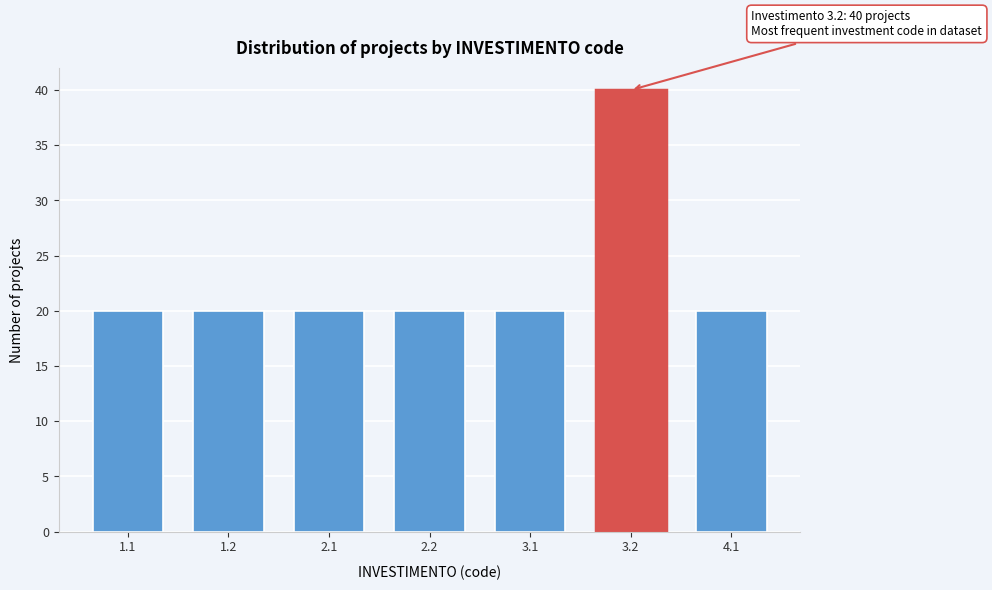

Reading left to right, list all the values displayed in this chart.

1.1=20	1.2=20	2.1=20	2.2=20	3.1=20	3.2=40	4.1=20